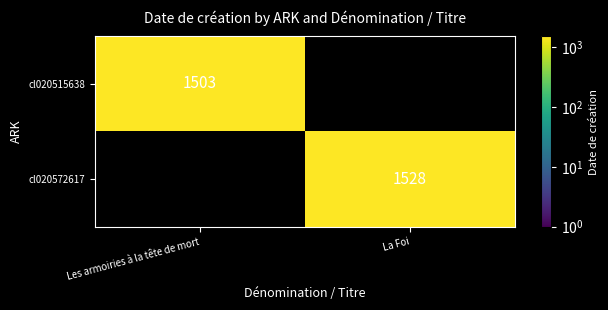

The cl020572617 series shows 739 at La Foi. True or false?

False